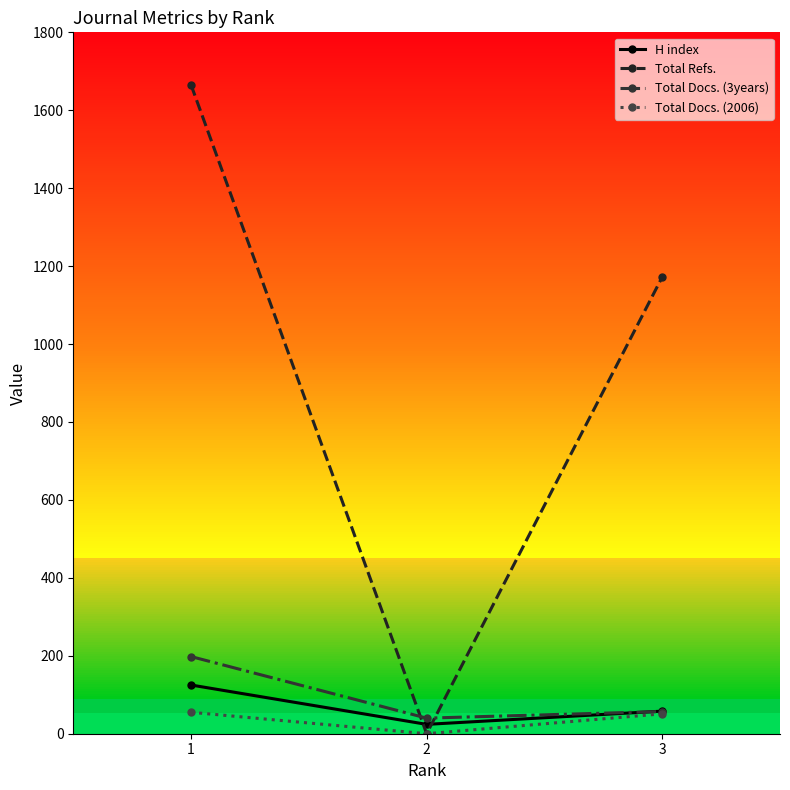

The value of H index at 1 is 125. True or false?

True